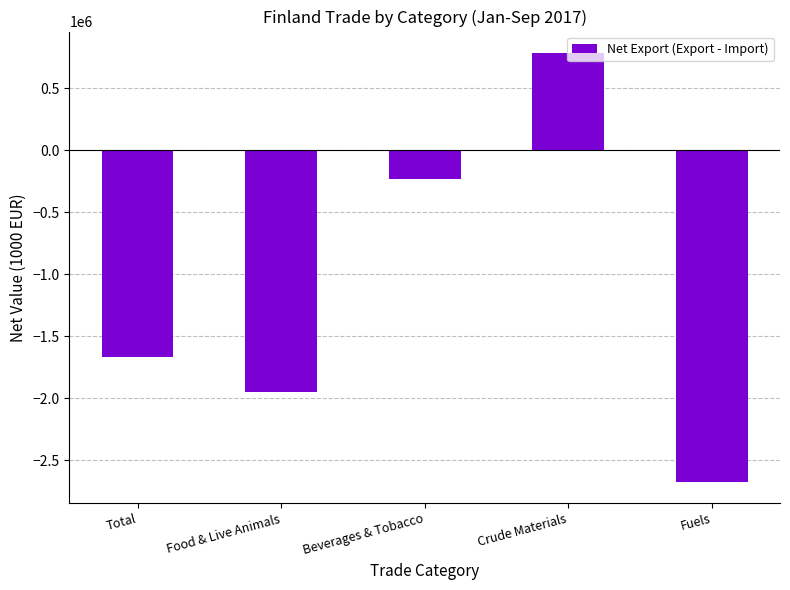

What position from the right is Total?

5